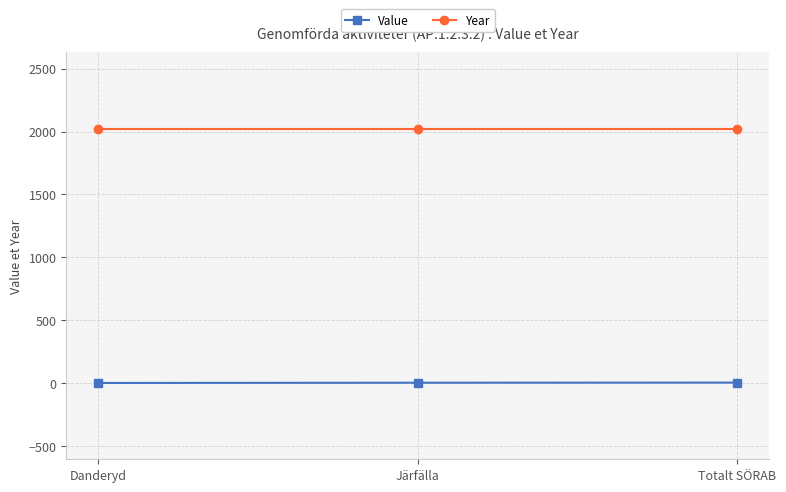

What is the sum of all Value values?

8